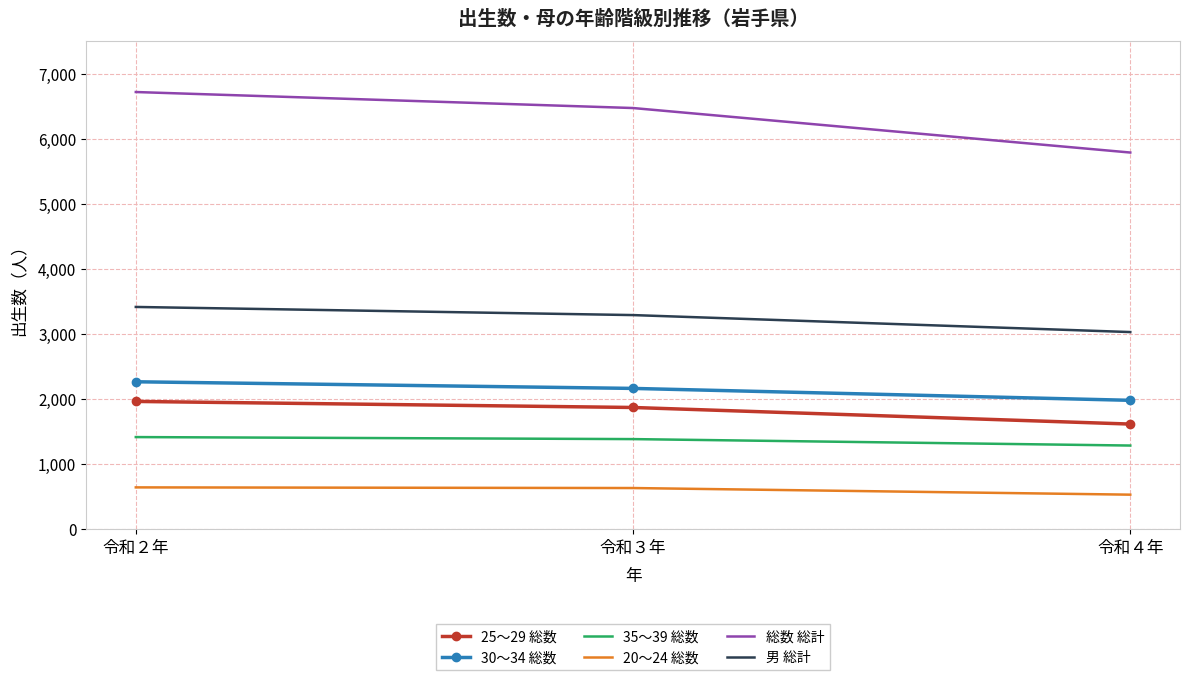

What is the sum of all 25～29 総数 values?

5448